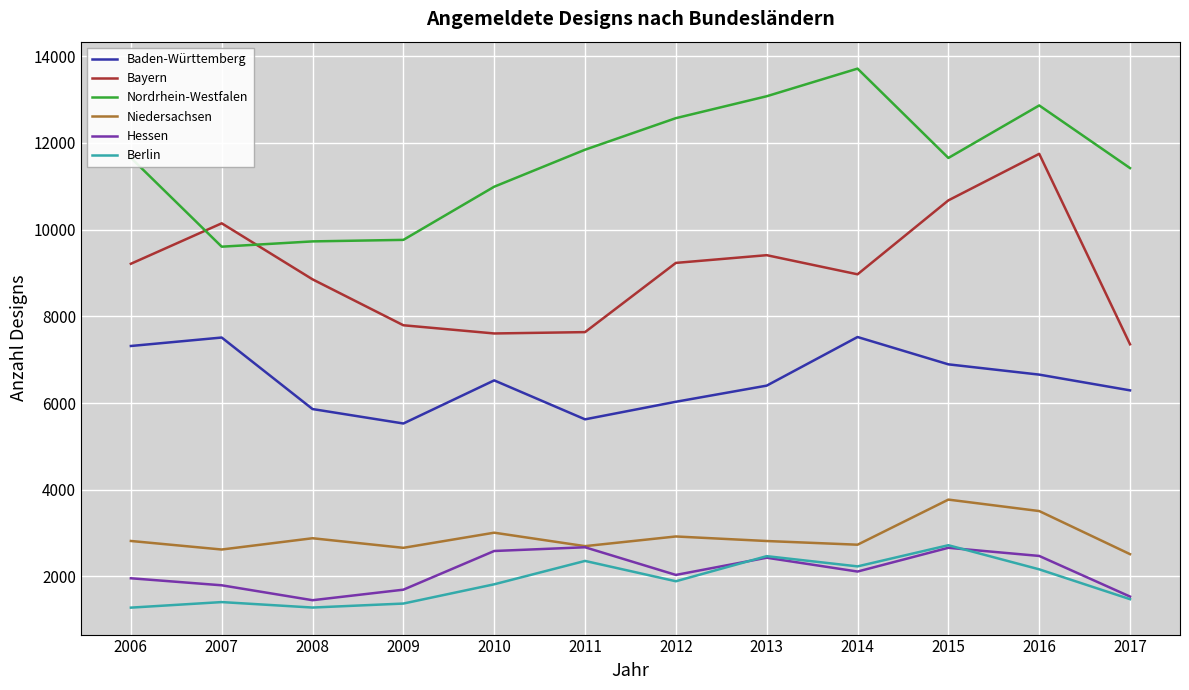

Which category has the highest value across all series?

2014